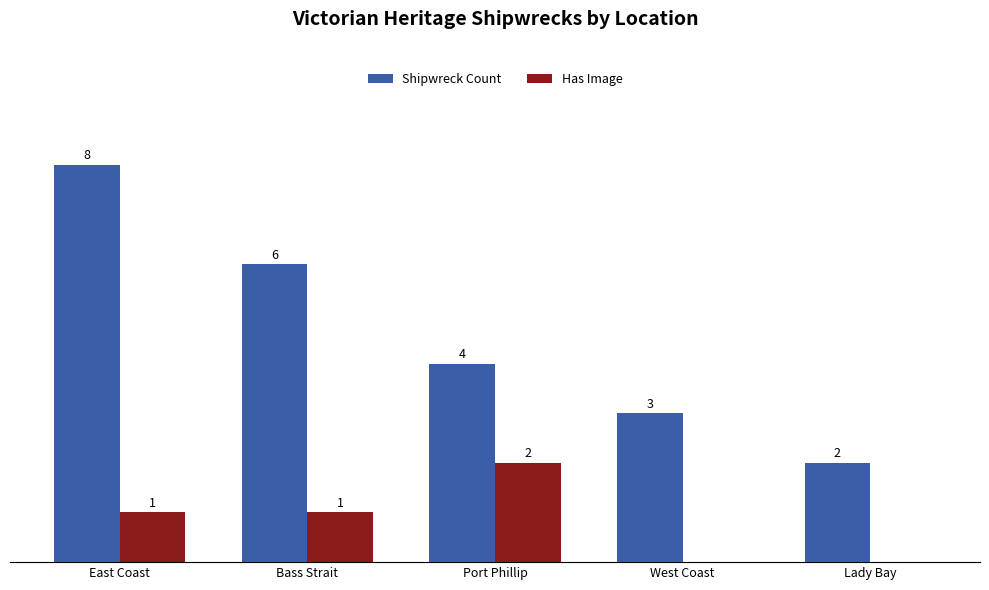

Which category has the highest value across all series?

East Coast